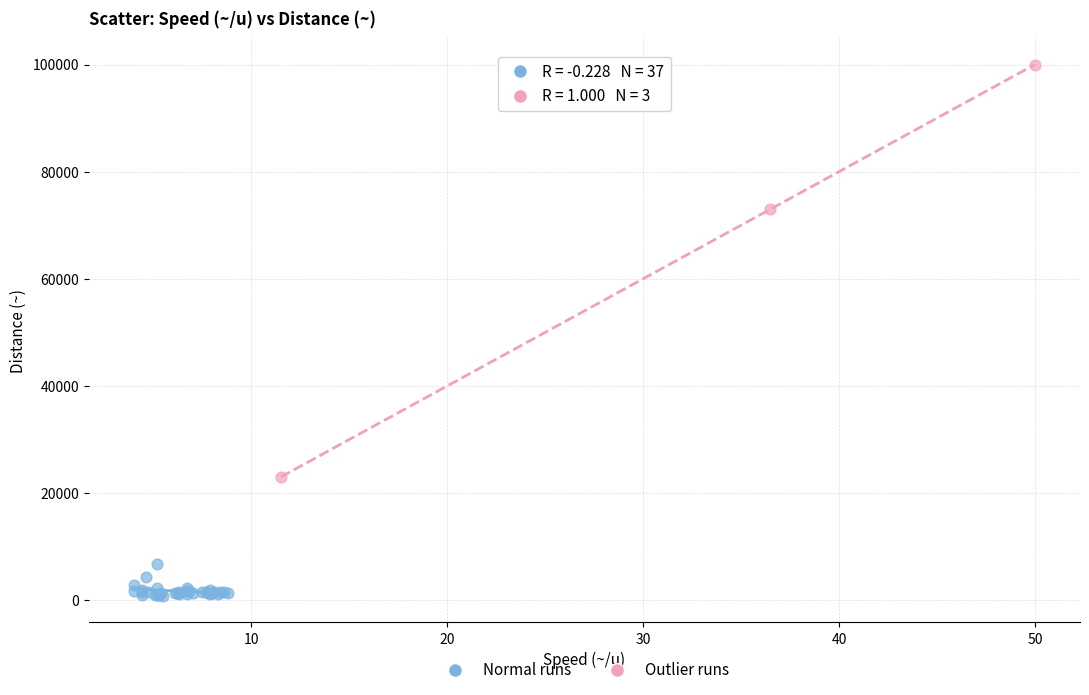

Which series reaches the maximum Y coordinate?

Outlier runs